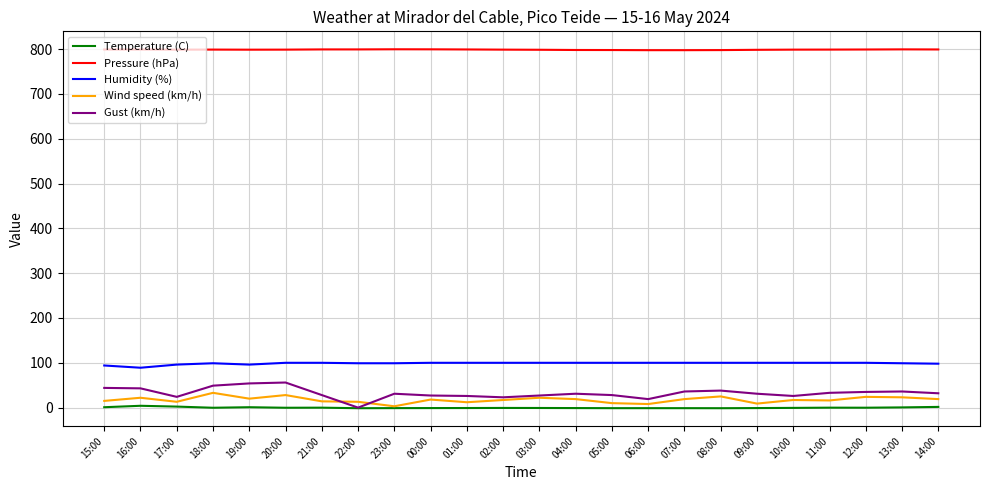

At how many categories does at least one series exceed 133?

24